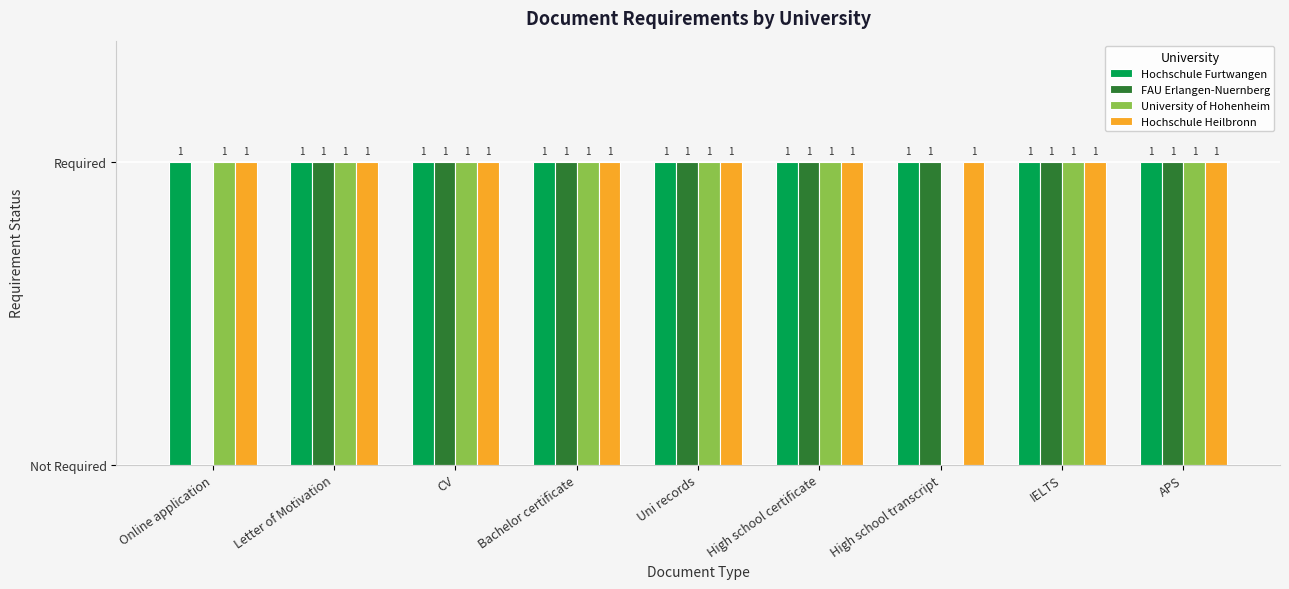

What is the approximate value of FAU Erlangen-Nuernberg at Uni records?

1